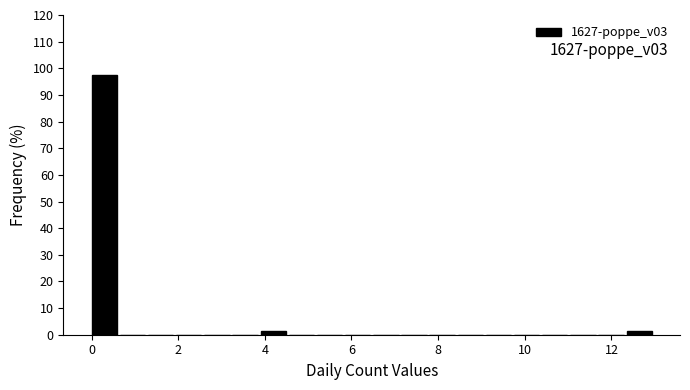

Around what value on the x-axis is the tallest bar? Give the approximate position of its centre, as read against the axis.

0.2